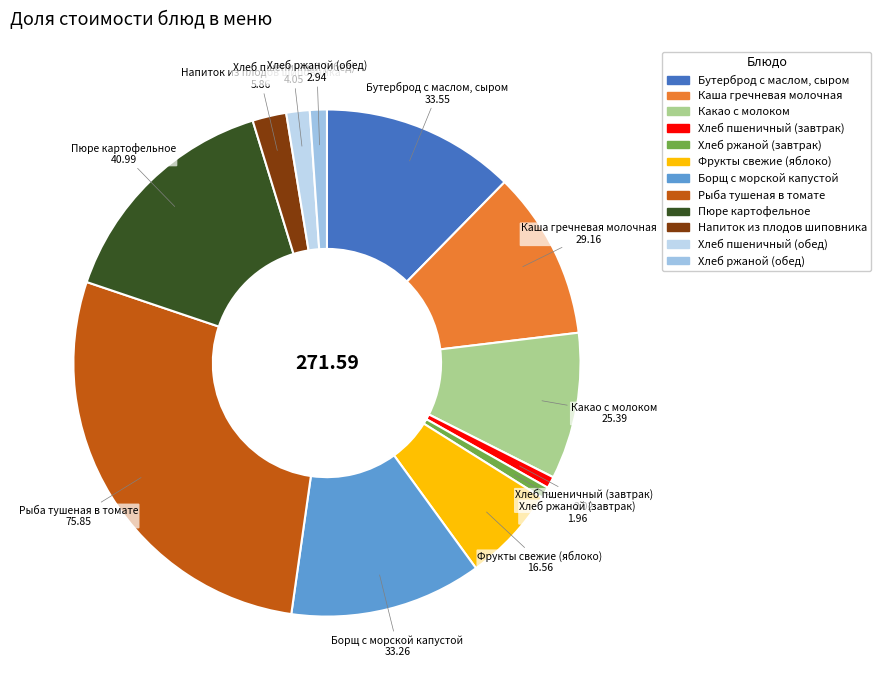

Do Хлеб пшеничный (завтрак) and Хлеб пшеничный (обед) together represent more than half of the pie?

No